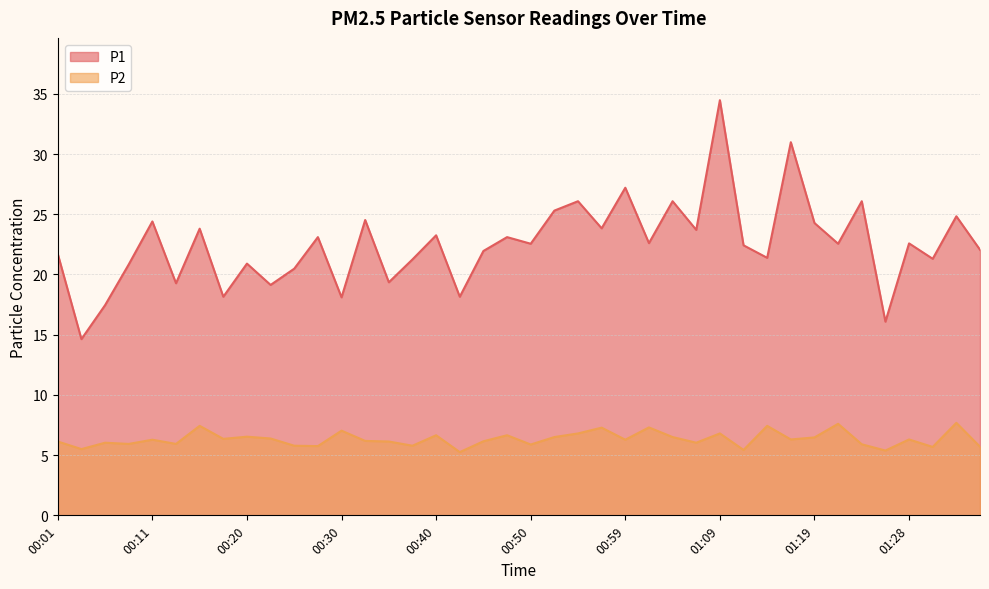

What is the total value across all series at 01:14?

28.8